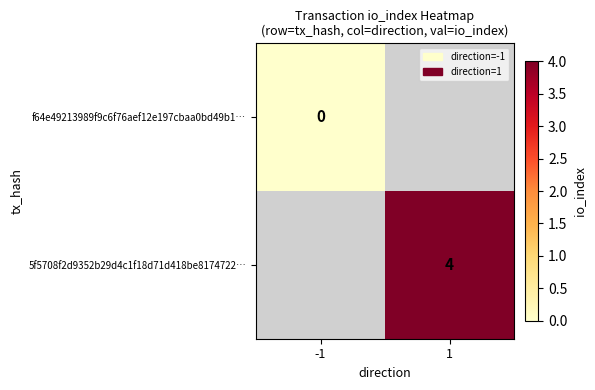

The 5f5708f2d9352b29d4c1f18d71d418be8174722… series shows 4 at 1. True or false?

True